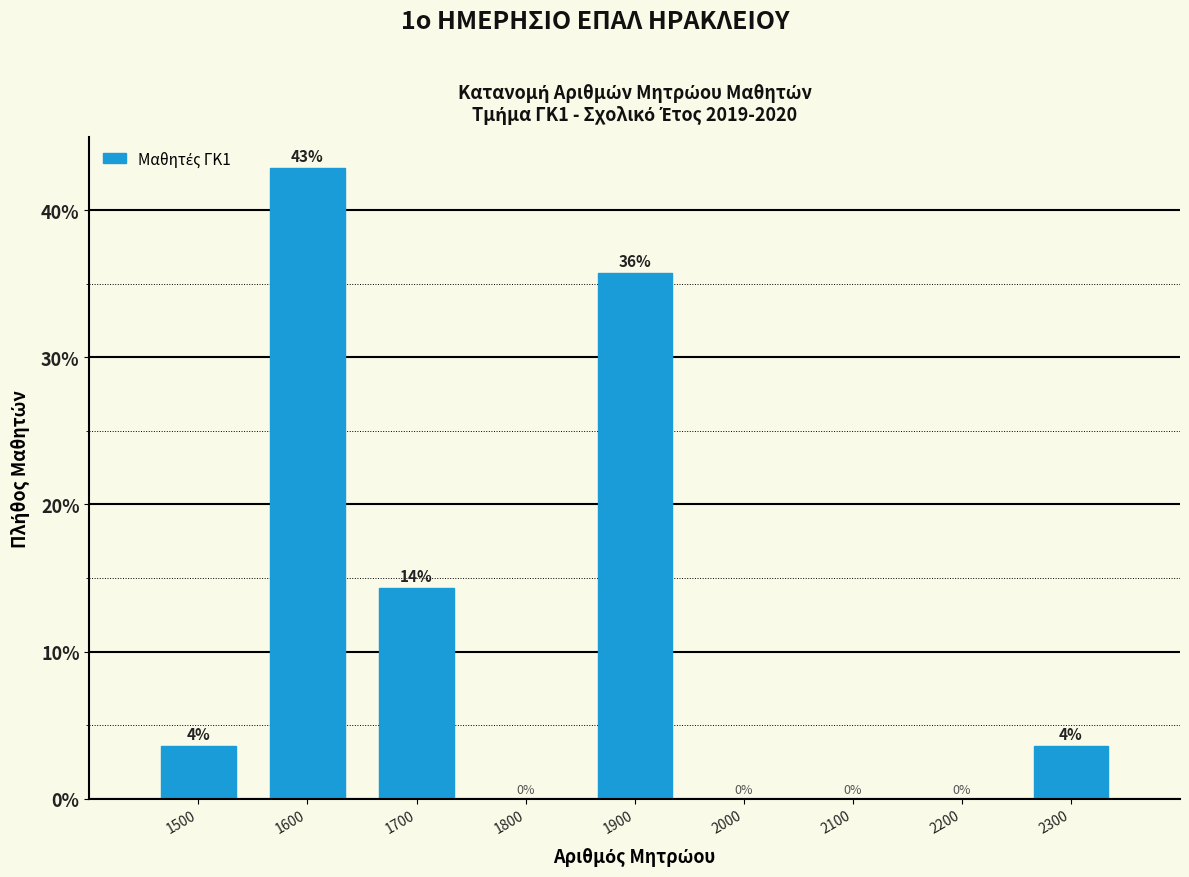

What is the maximum value shown in the chart?

42.9